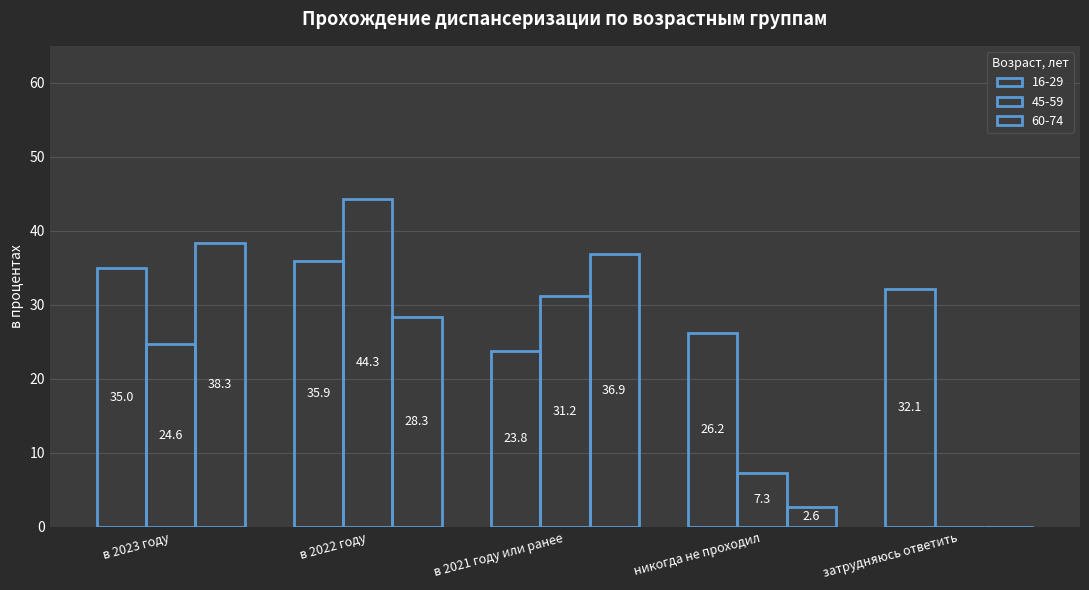

What position from the left is никогда не проходил?

4